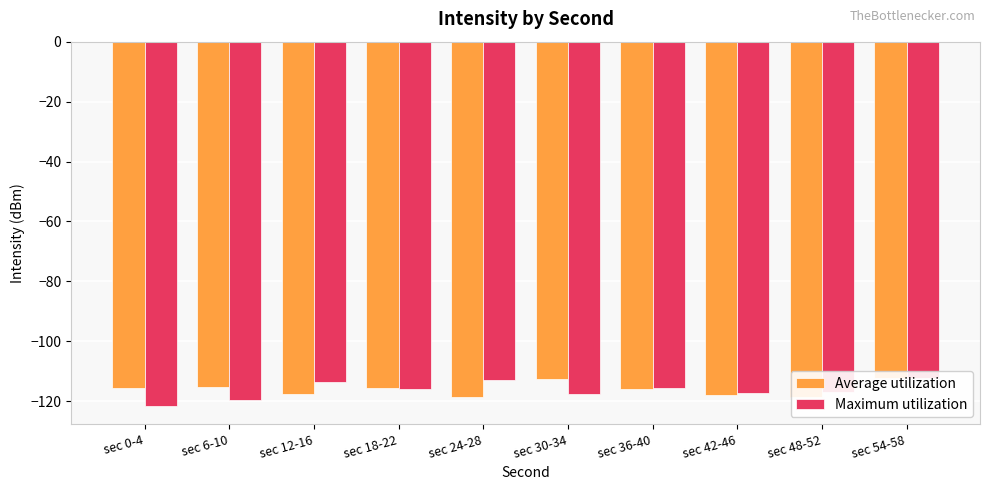

Rank the series by their maximum value, from highest to lowest.

Average utilization, Maximum utilization